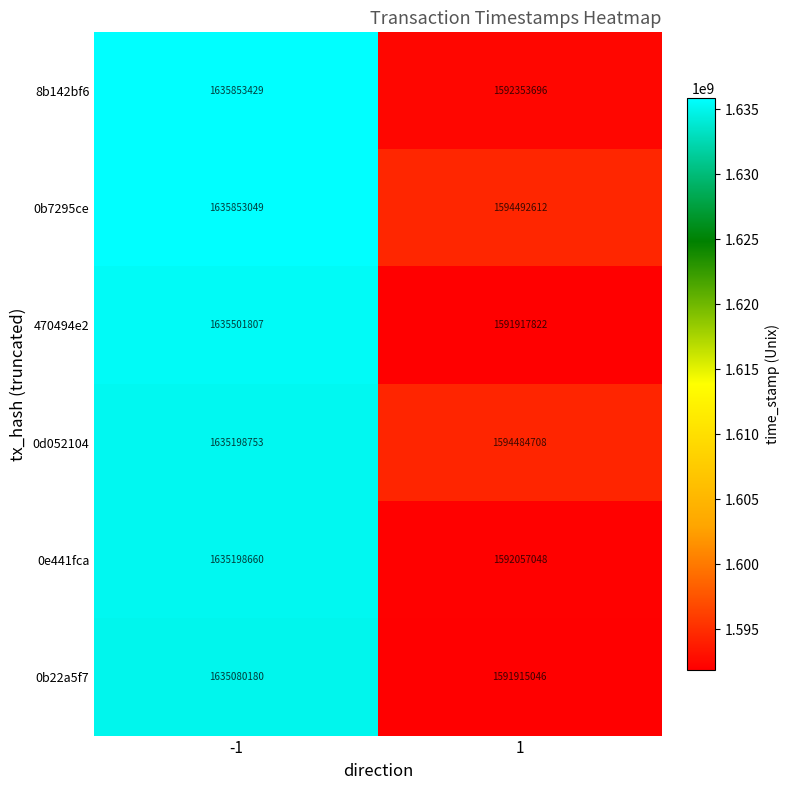

Which series has the widest spread of values?

470494e2